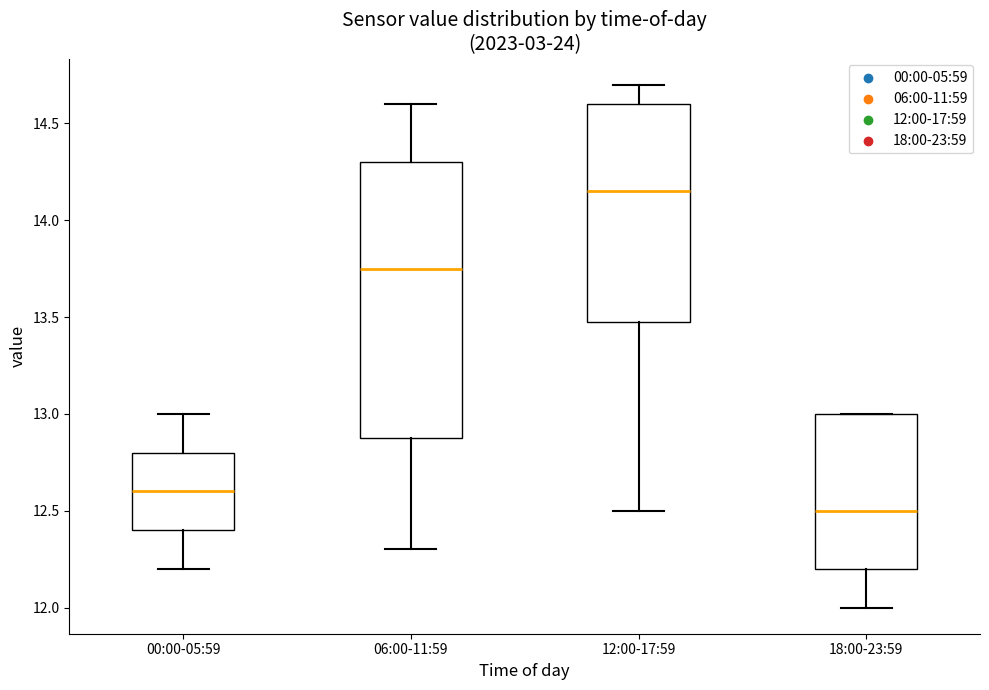

Where is the upper edge of the box for 06:00-11:59 on the y-axis? The values are not printed on the chart, so give them approximately, as read against the axis.

14.30